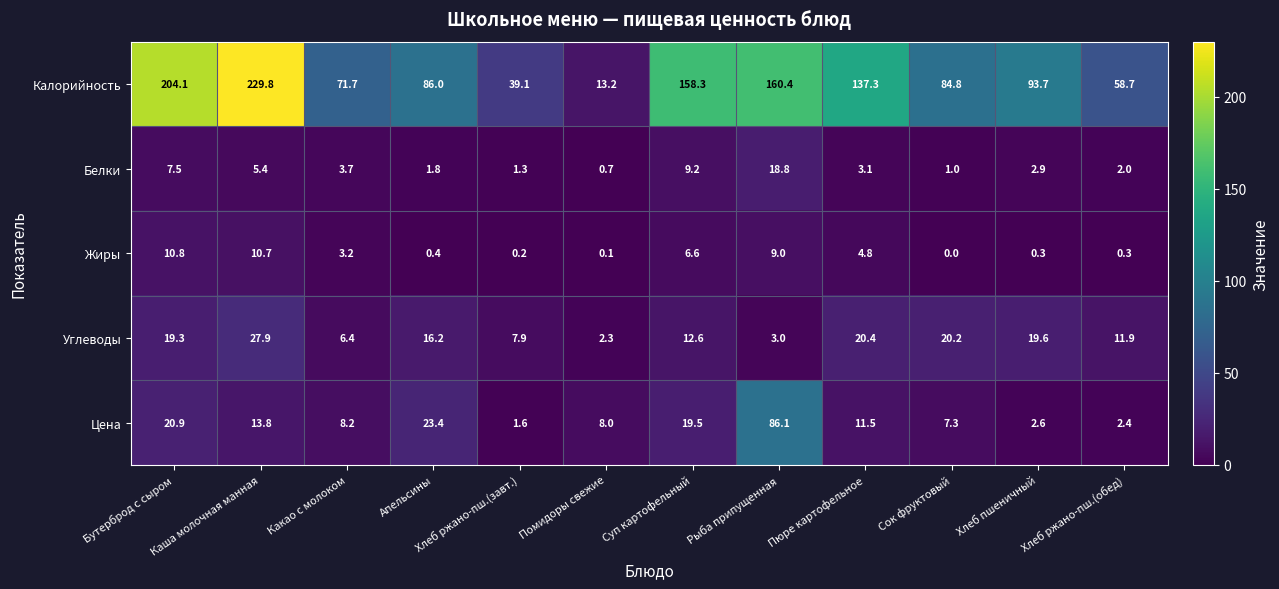

What is the total value across all series at Какао с молоком?

93.2